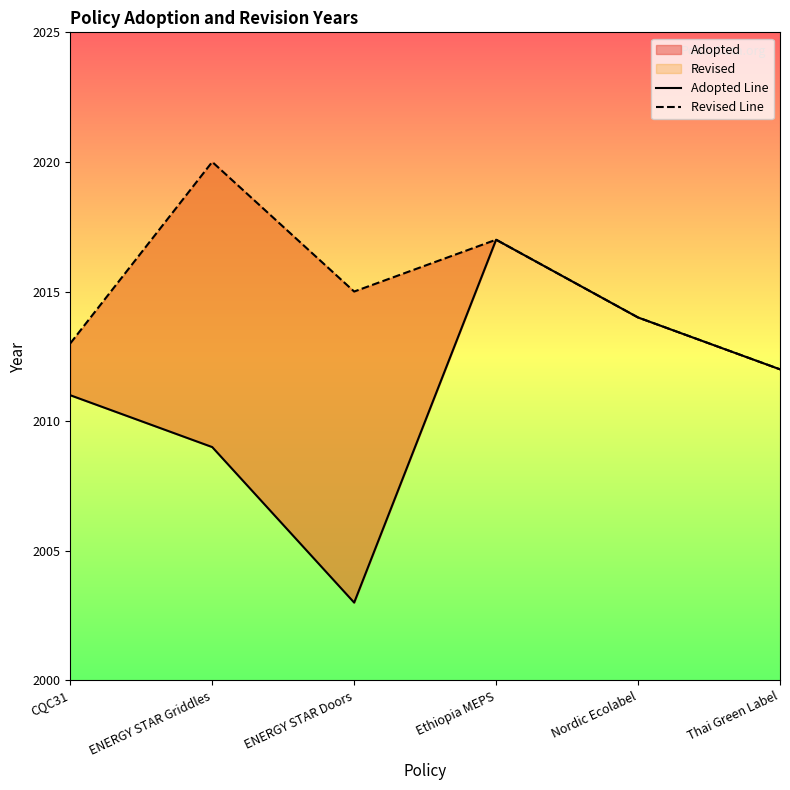

Which category has the highest value across all series?

ENERGY STAR Griddles